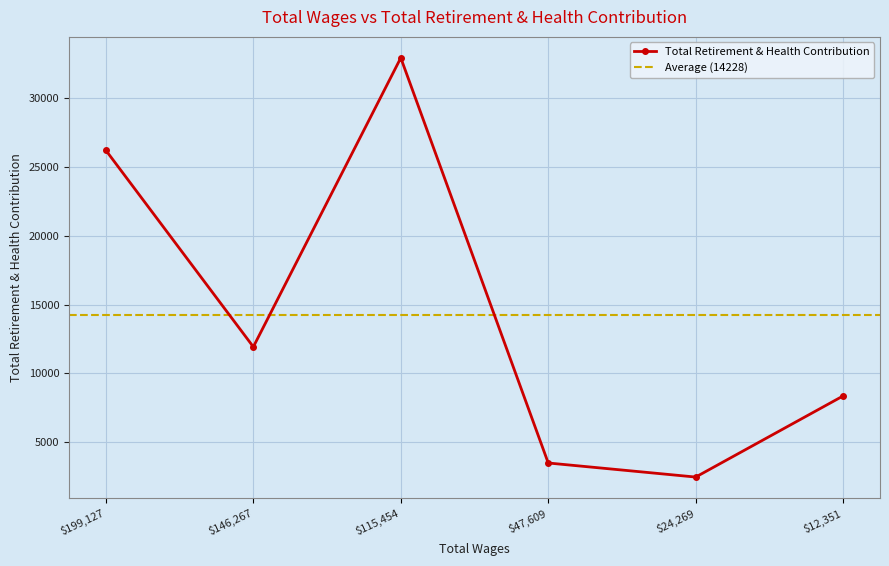

The value at 199127.0 is 26216. True or false?

True